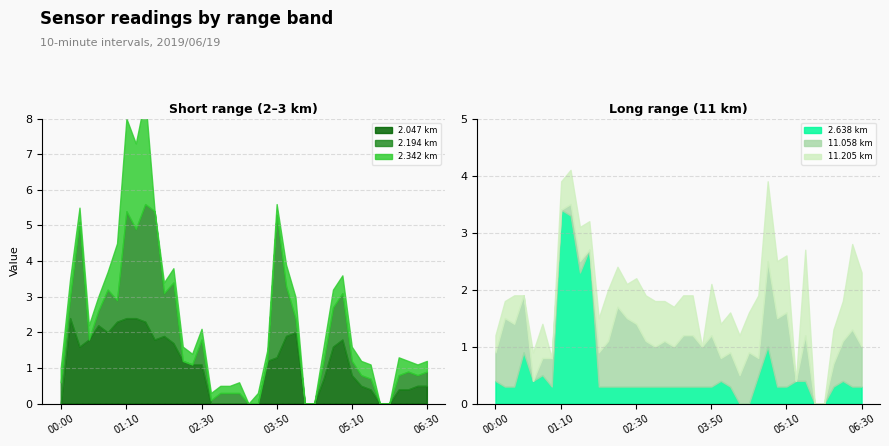

What is the label of the 28th point from the right?

02:00